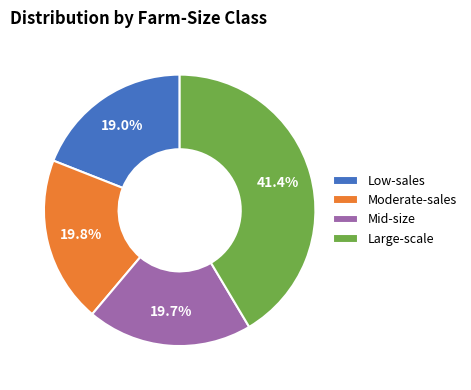

Is there any slice that represents more than half of the pie?

No